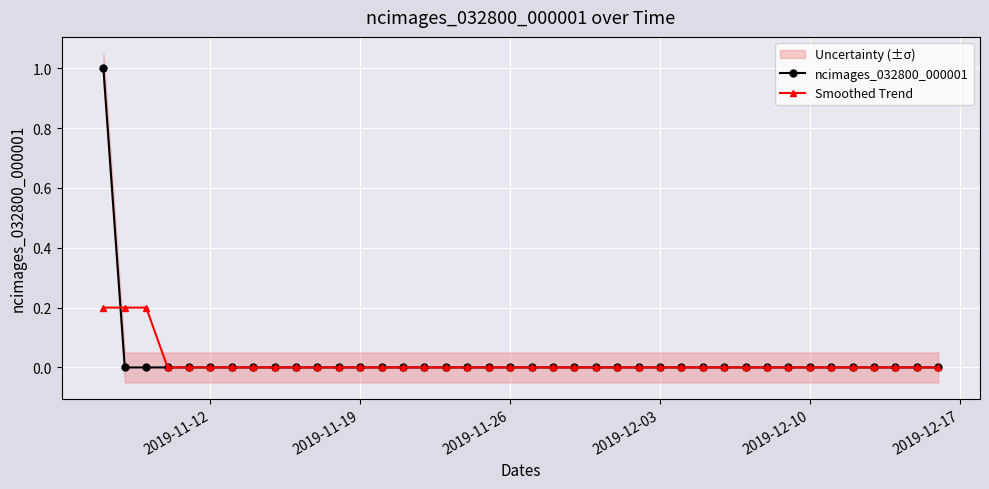

What is the maximum value for ncimages_032800_000001?

1.0